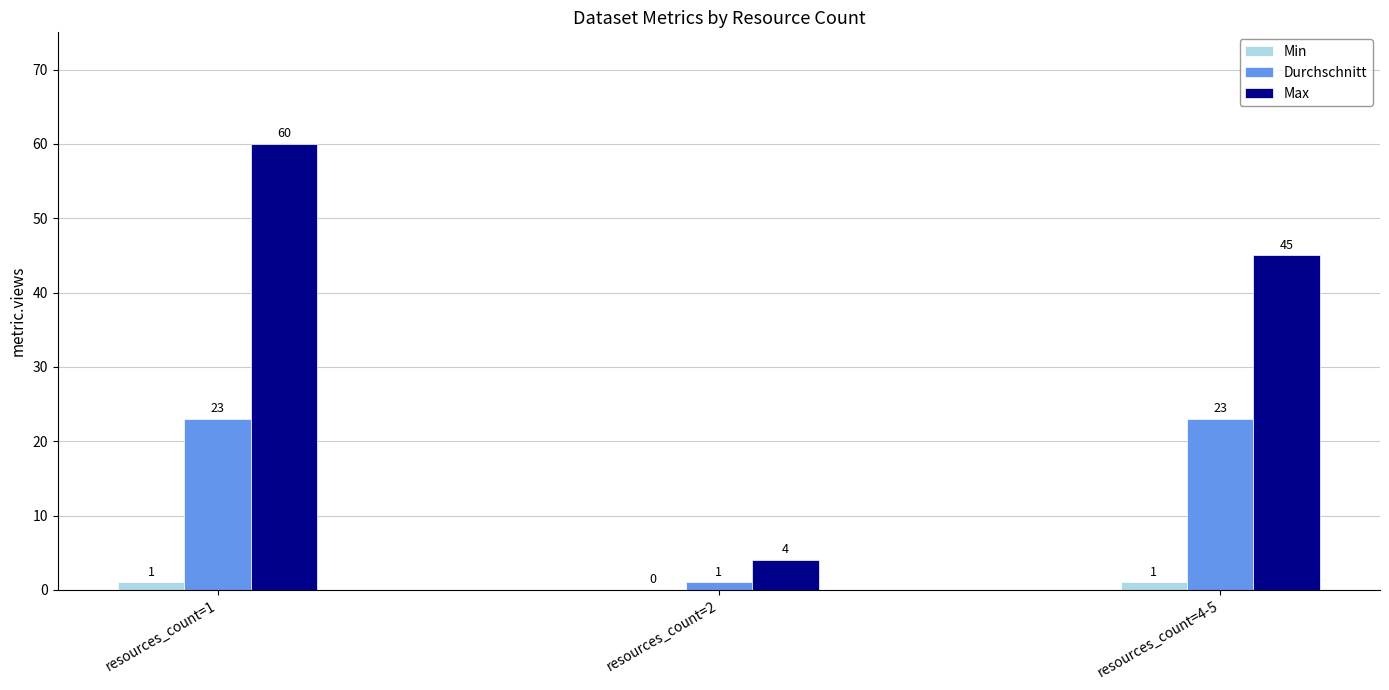

At which category is the sum across all series the highest?

resources_count=1